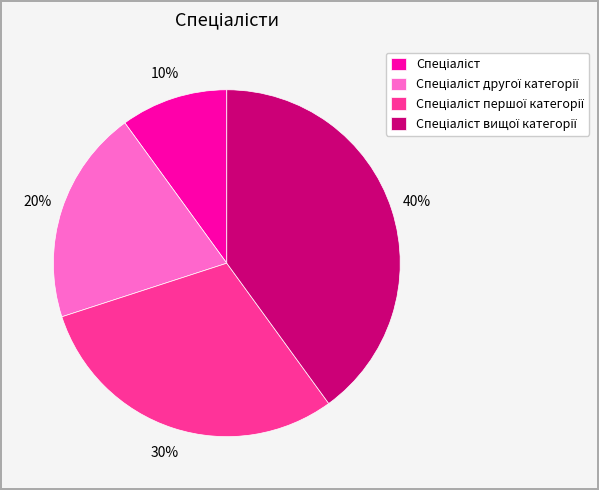

Is there any slice that represents more than half of the pie?

No